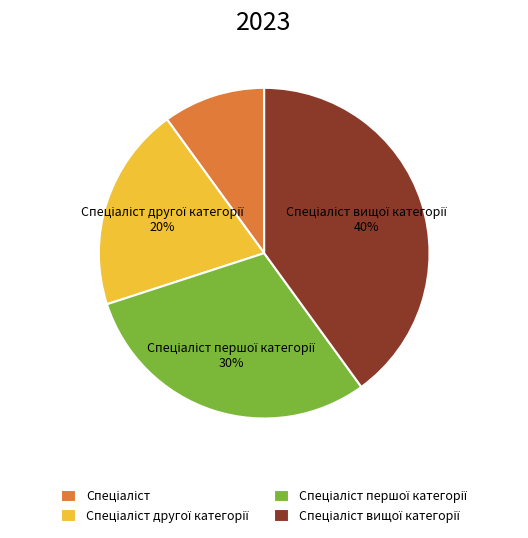

Does any single category account for the majority?

No